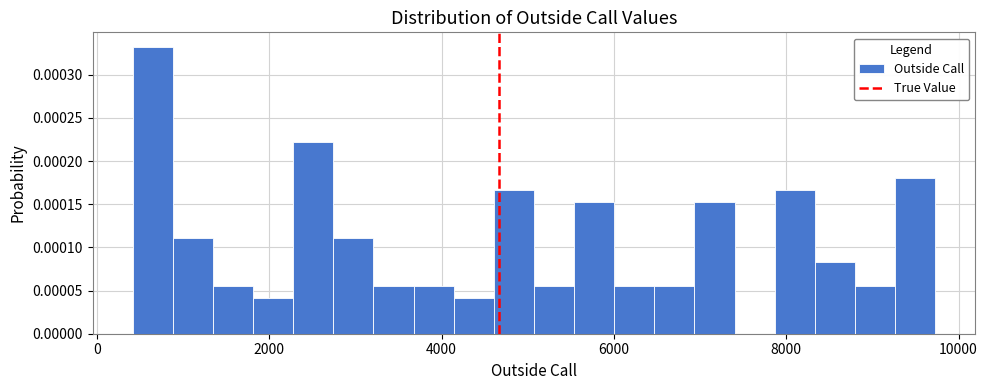

Around what value on the x-axis is the tallest bar? Give the approximate position of its centre, as read against the axis.

600